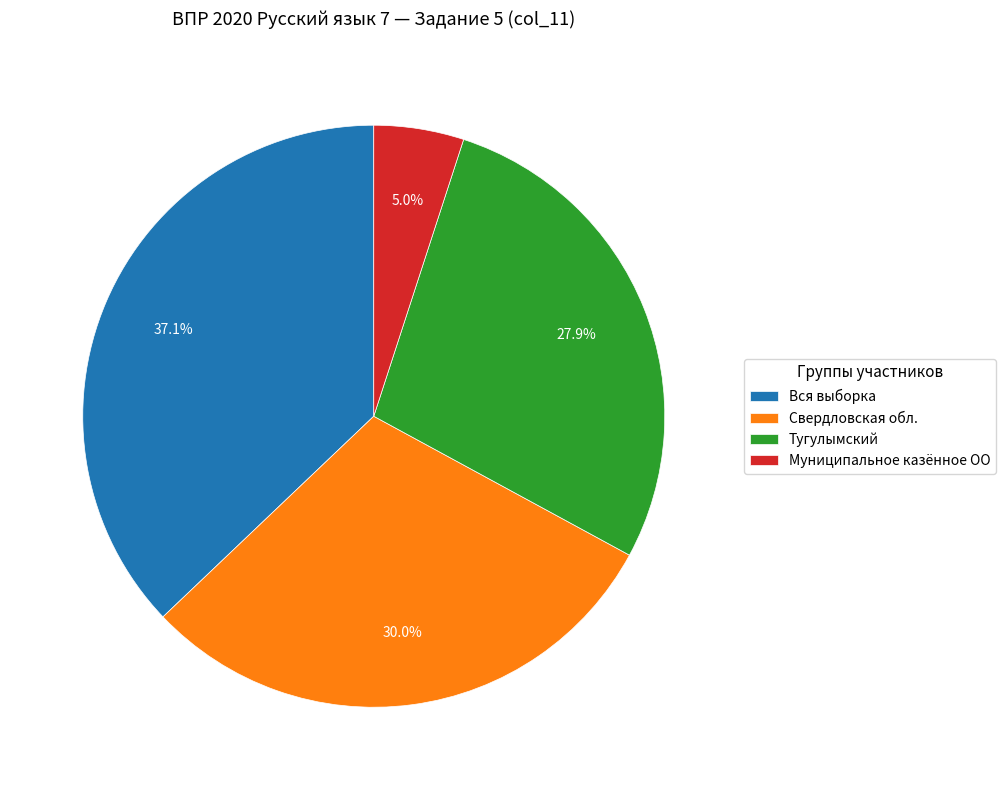

The Вся выборка slice represents 31% of the pie. True or false?

False